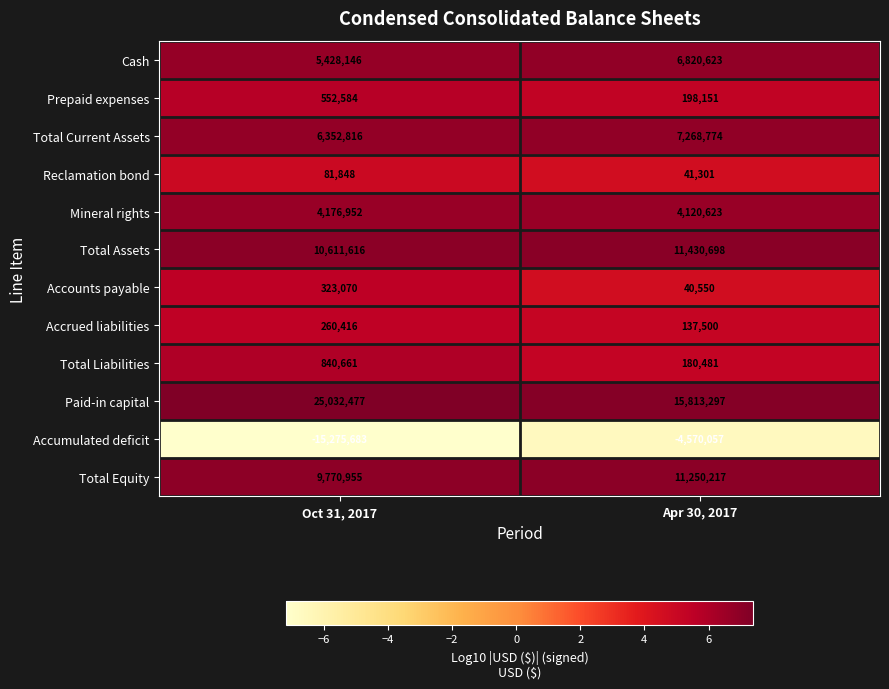

Reading left to right, what are all the values shown in this chart?

Cash: Oct 31, 2017=5428146	Apr 30, 2017=6820623
Prepaid expenses: Oct 31, 2017=552584	Apr 30, 2017=198151
Total Current Assets: Oct 31, 2017=6352816	Apr 30, 2017=7268774
Reclamation bond: Oct 31, 2017=81848	Apr 30, 2017=41301
Mineral rights: Oct 31, 2017=4176952	Apr 30, 2017=4120623
Total Assets: Oct 31, 2017=10611616	Apr 30, 2017=11430698
Accounts payable: Oct 31, 2017=323070	Apr 30, 2017=40550
Accrued liabilities: Oct 31, 2017=260416	Apr 30, 2017=137500
Total Liabilities: Oct 31, 2017=840661	Apr 30, 2017=180481
Paid-in capital: Oct 31, 2017=25032477	Apr 30, 2017=15813297
Accumulated deficit: Oct 31, 2017=-15275683	Apr 30, 2017=-4570057
Total Equity: Oct 31, 2017=9770955	Apr 30, 2017=11250217